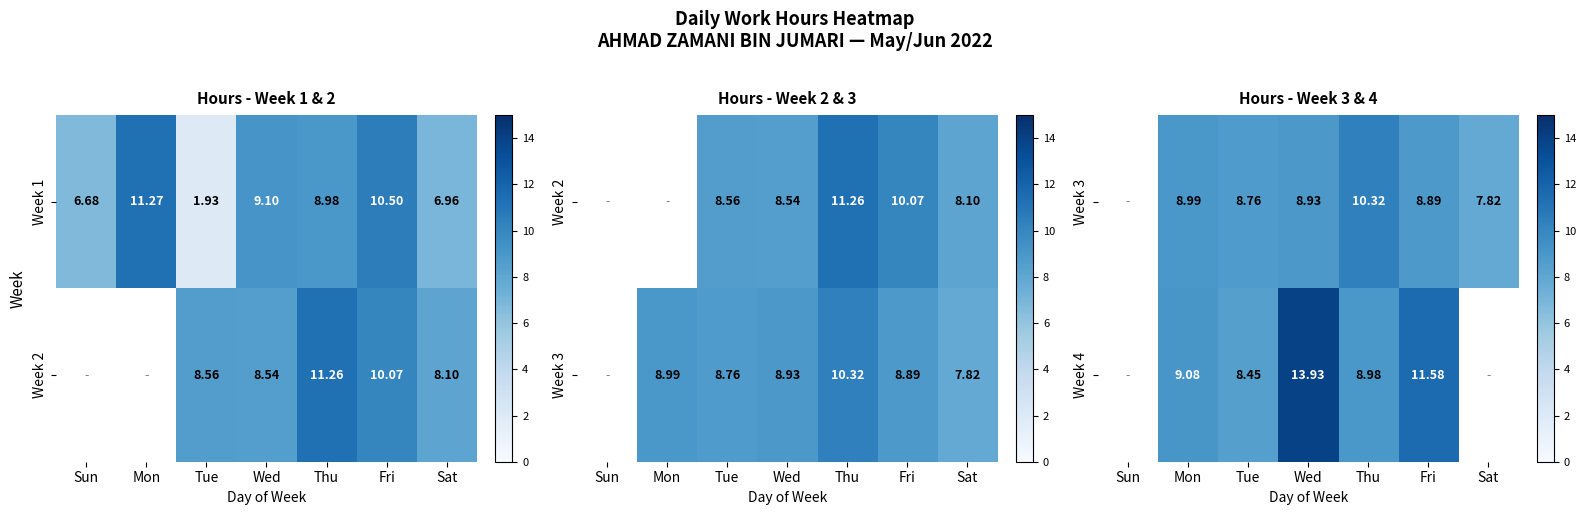

Where is Week 1 nearest to the value 6?

Sun